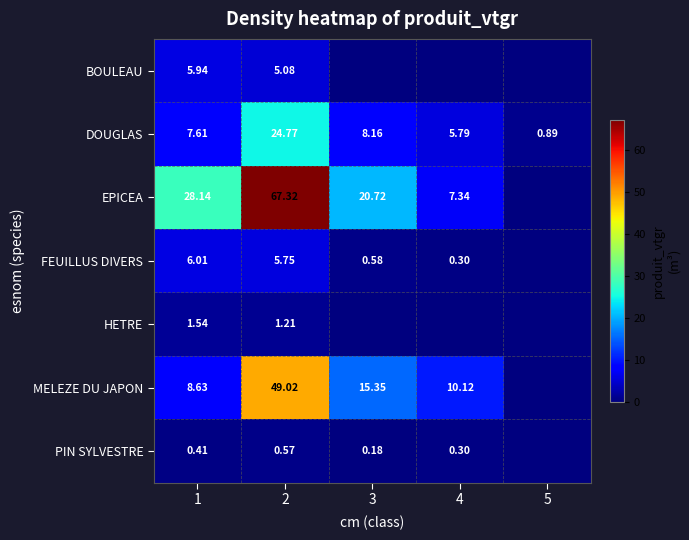

The value of EPICEA at 2 is 67.3. True or false?

True